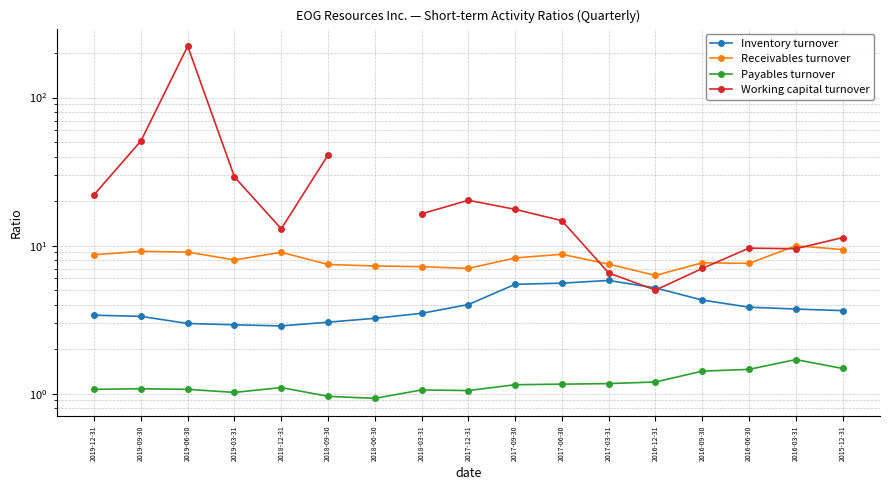

At 2018-09-30, list the series in order from smallest to largest.

Payables turnover, Inventory turnover, Receivables turnover, Working capital turnover